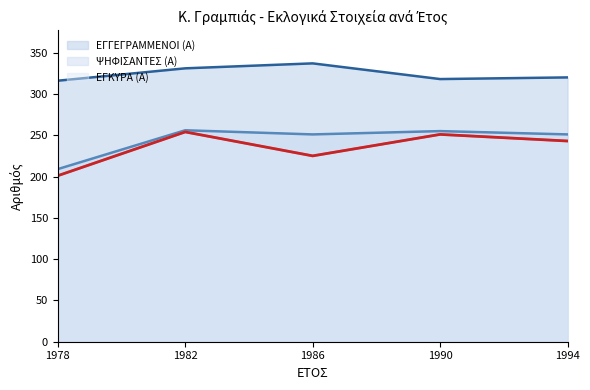

True or false: ΨΗΦΙΣΑΝΤΕΣ (Α) and ΕΓΓΕΓΡΑΜΜΕΝΟΙ (Α) cross at least once.

False